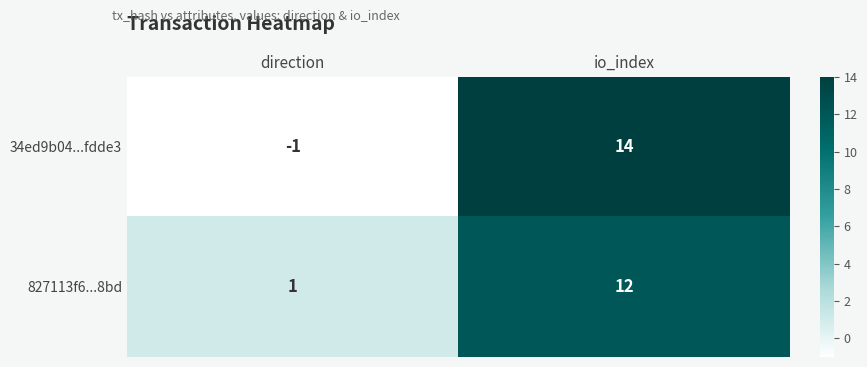

What is the sum of all 34ed9b04...fdde3 values?

13